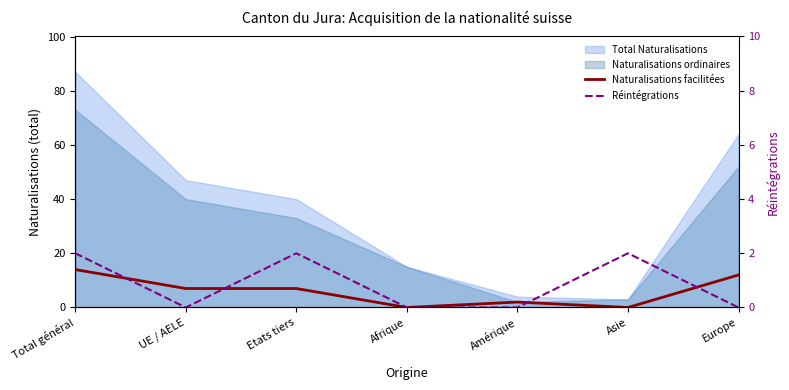

True or false: Naturalisations facilitées has more than 0 points higher than both neighbors.

True